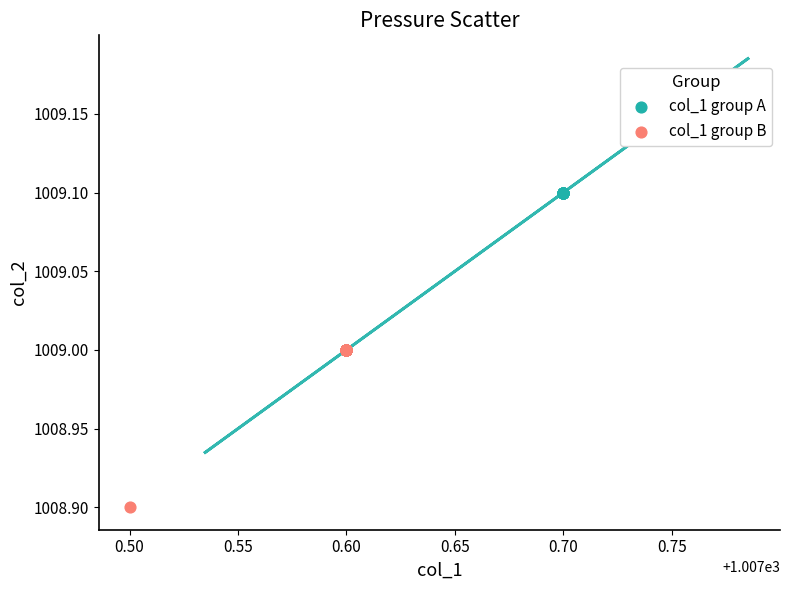

Which series contains the lowest Y value?

col_1 group B